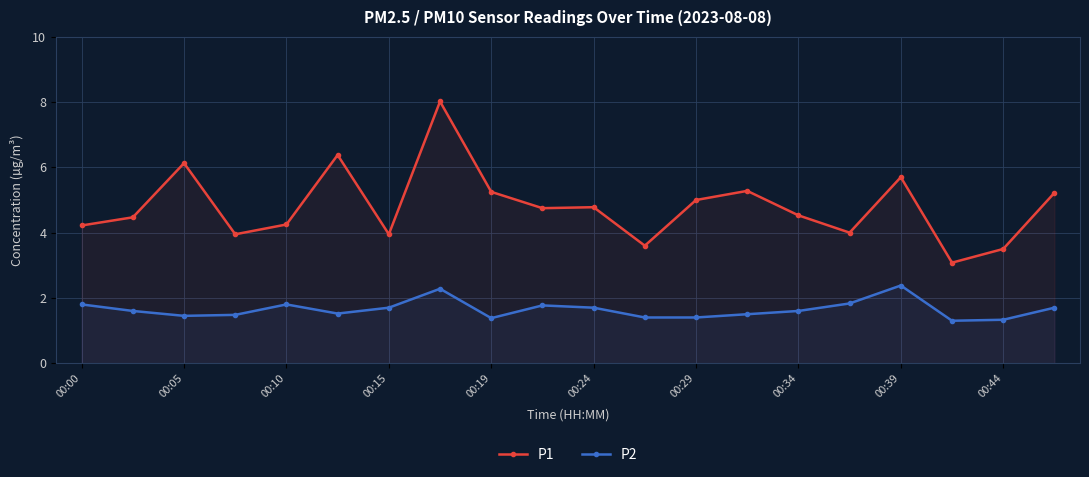

True or false: P1 and P2 cross at least once.

False